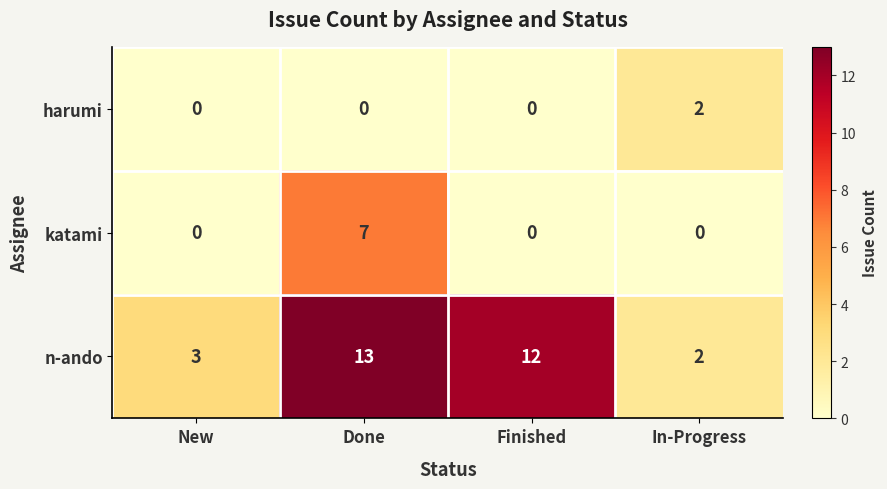

How many series are shown in this chart?

3